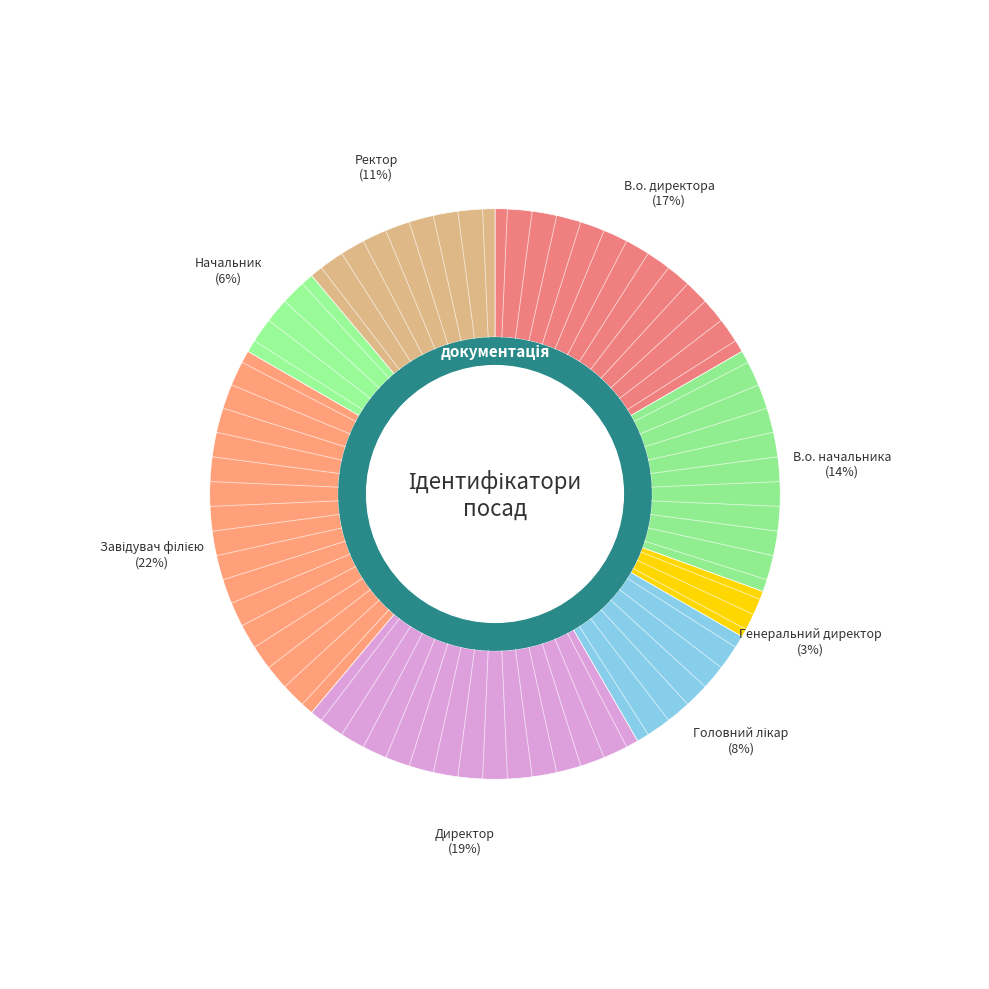

Does В.о. начальника represent more than half of the total?

No